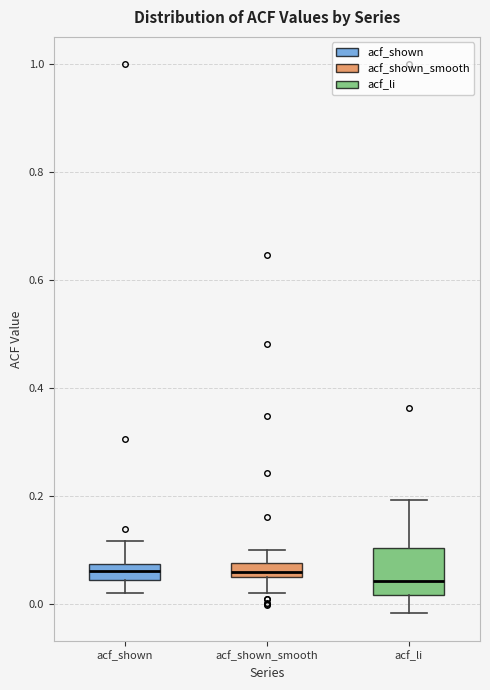

Which box is the tallest, from its lower edge to its upper edge?

acf_li